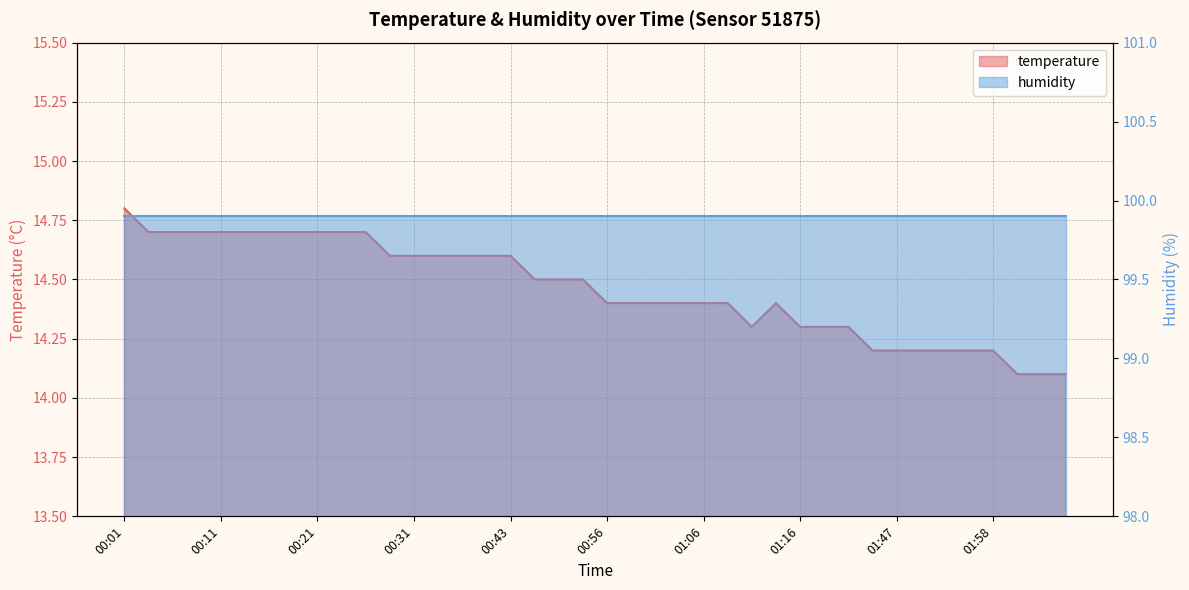

Rank the categories by value from highest to lowest.

00:01, 00:04, 00:06, 00:09, 00:11, 00:14, 00:16, 00:19, 00:21, 00:24, 00:26, 00:28, 00:31, 00:33, 00:36, 00:38, 00:43, 00:49, 00:51, 00:54, 00:56, 00:59, 01:01, 01:04, 01:06, 01:09, 01:14, 01:11, 01:16, 01:30, 01:36, 01:44, 01:47, 01:50, 01:52, 01:55, 01:58, 02:01, 02:03, 02:06